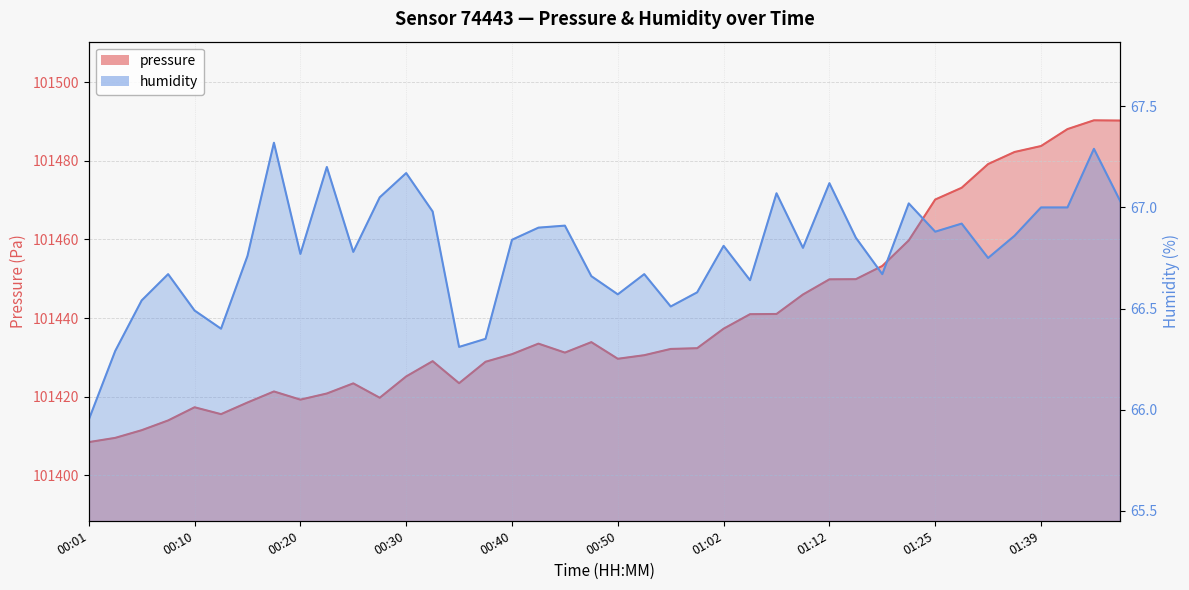

How many interior local peaks does the pressure series have?

7